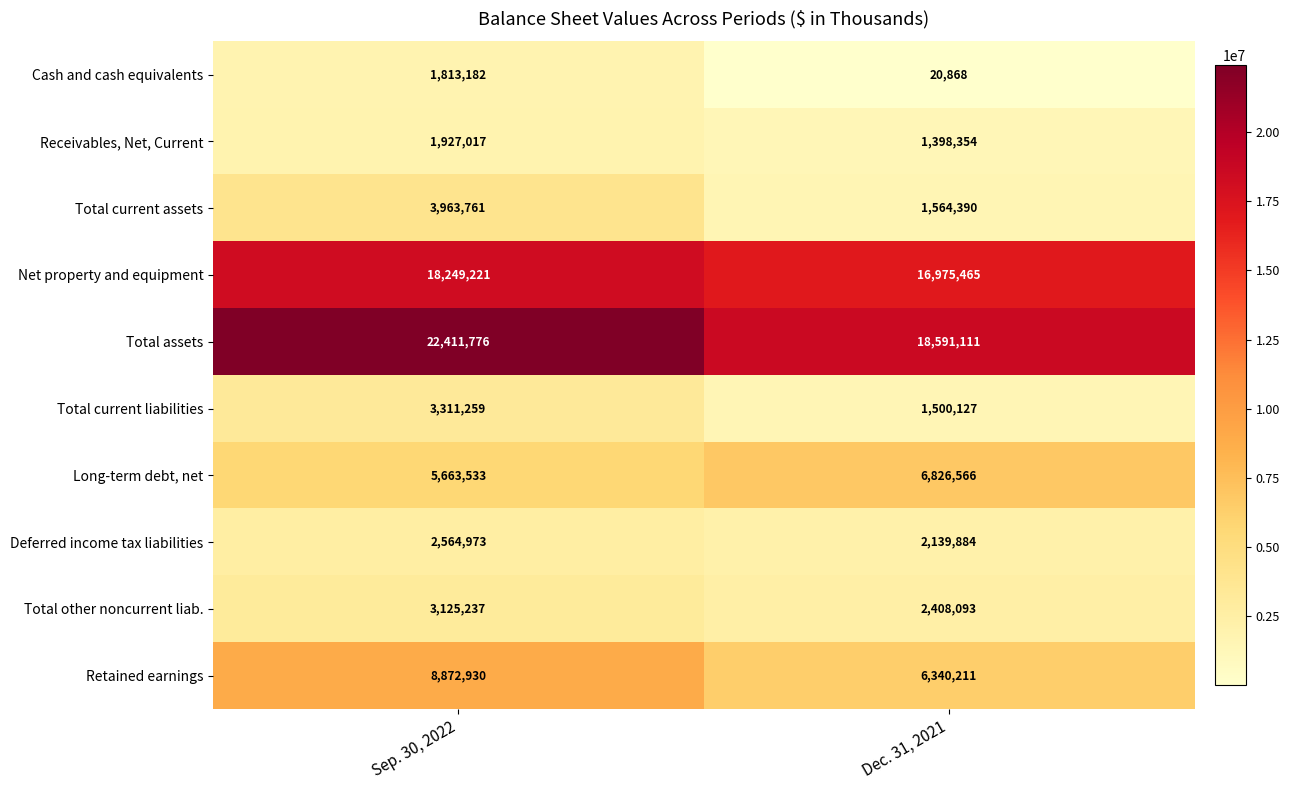

Which series has the largest total across all categories?

Total assets